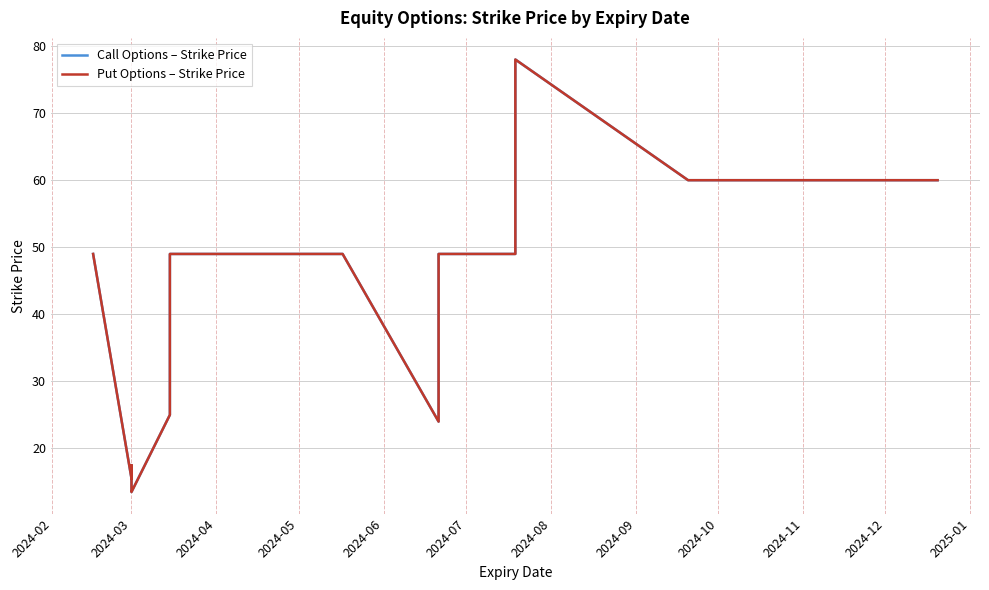

Where is the first local maximum for Put Options – Strike Price?

2024-03